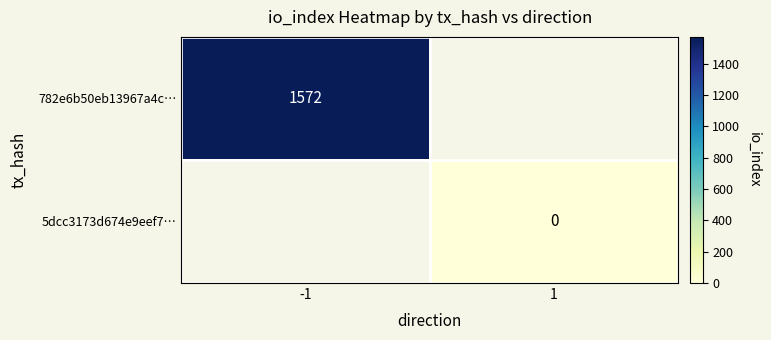

The 782e6b50eb13967a4c… series shows 932 at -1. True or false?

False